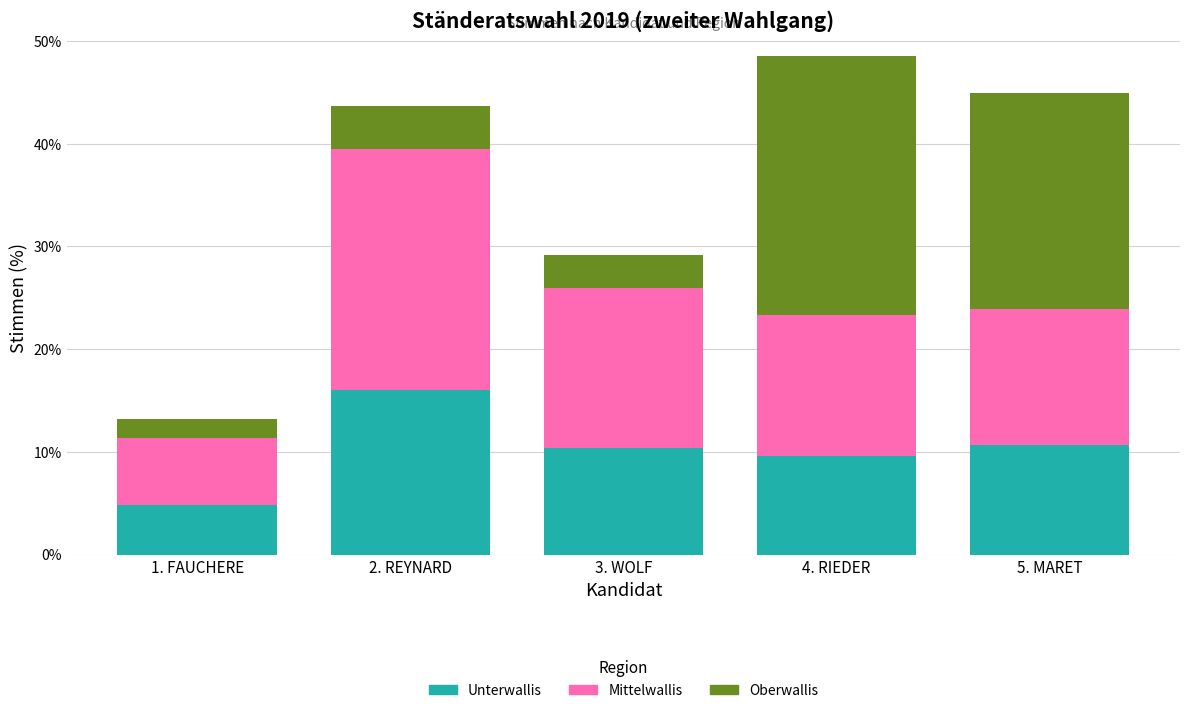

Reading right to left, list the values for the Unterwallis series.

5. MARET=10.6	4. RIEDER=9.6	3. WOLF=10.4	2. REYNARD=16.0	1. FAUCHERE=4.8